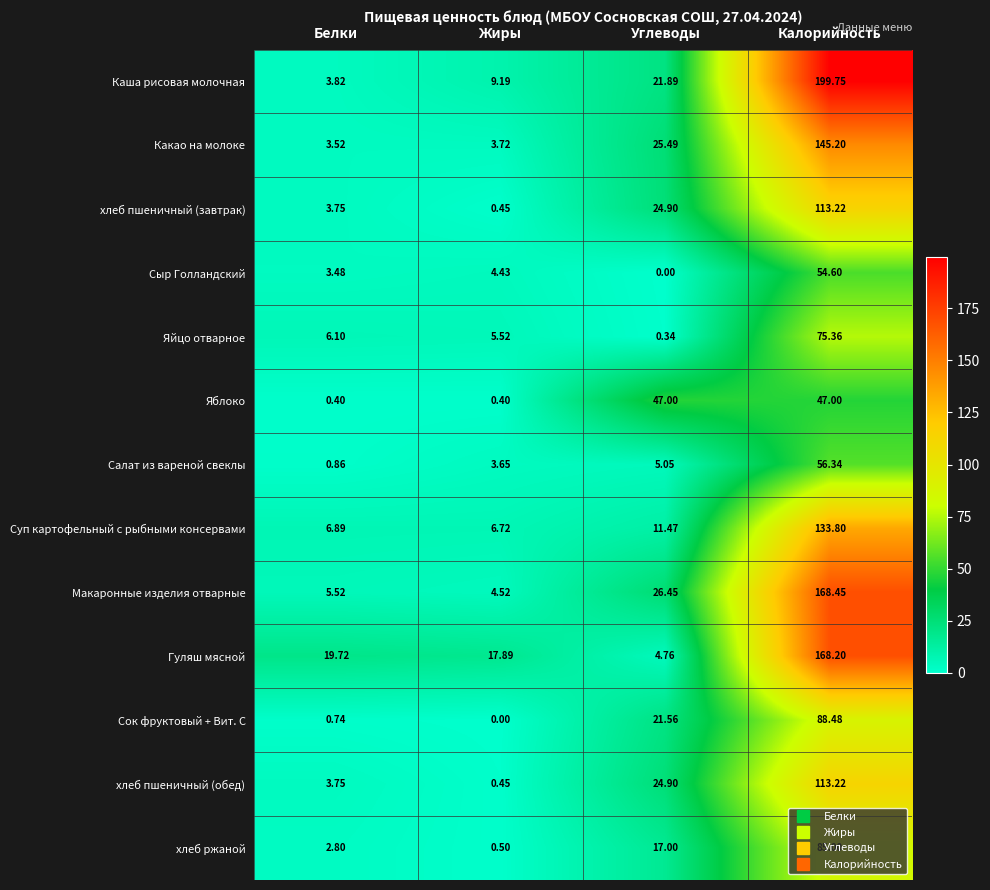

At which label is Салат из вареной свеклы closest to 28?

Углеводы